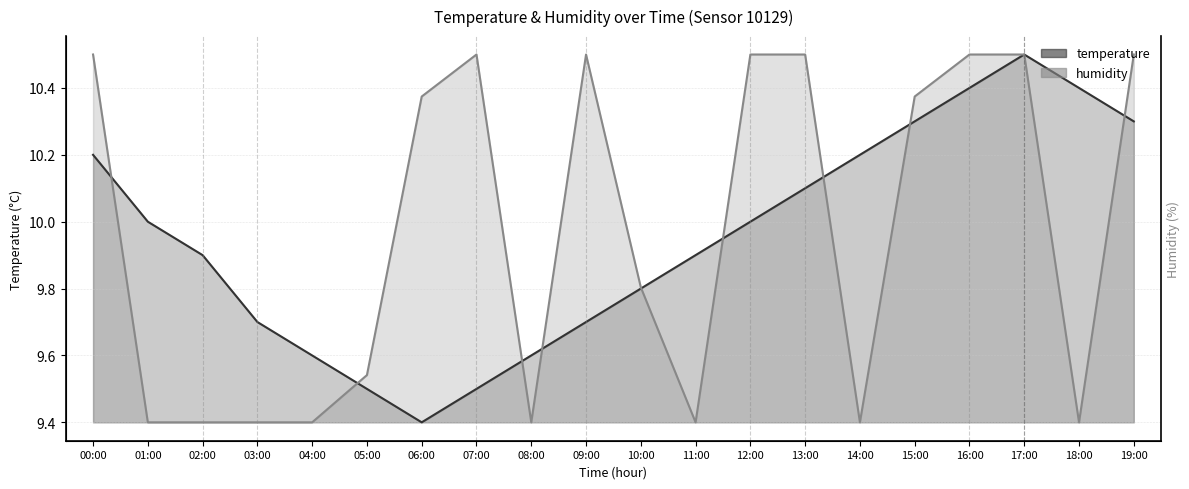

What is the sum of the temperature values at 03:00 and 08:00?

19.3